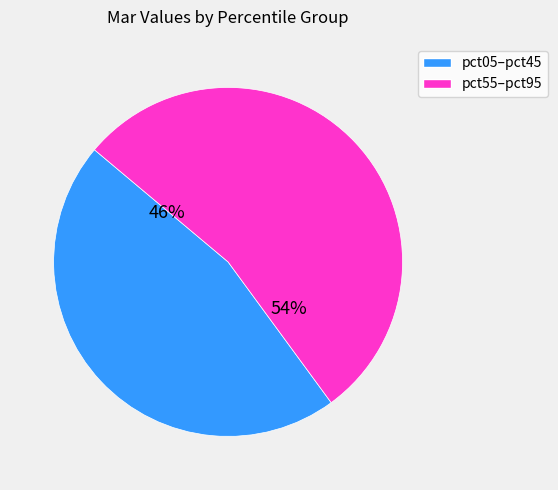

Count the number of slices in the pie.

2